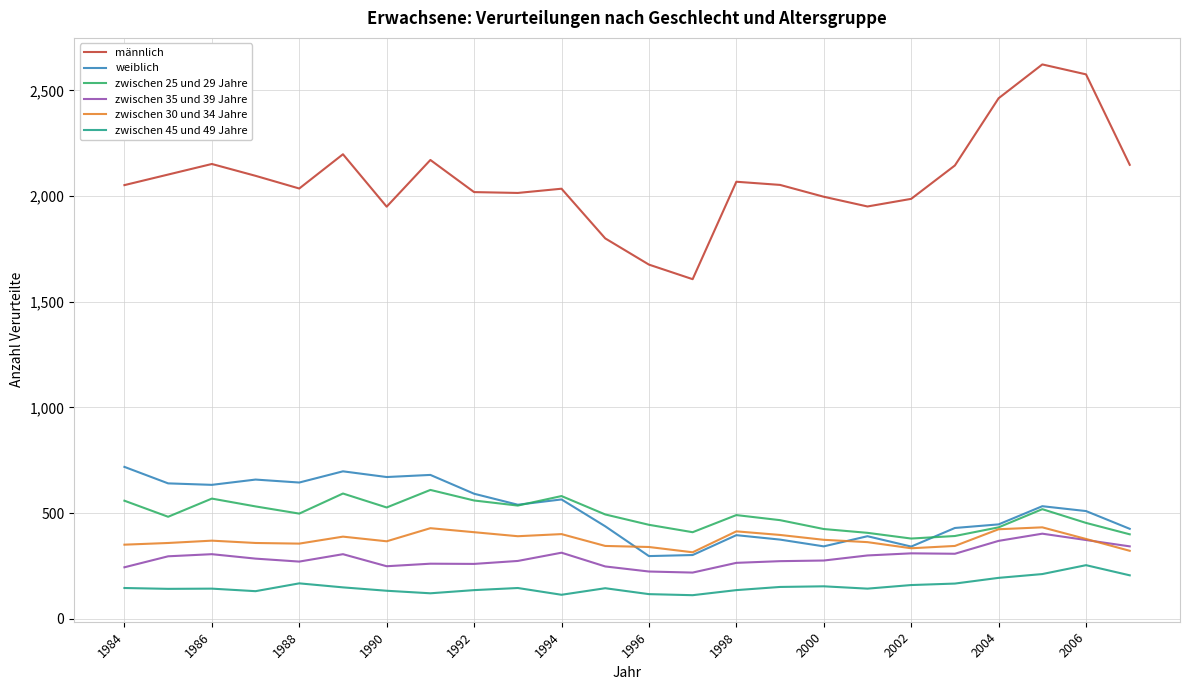

What is the smallest value displayed?

112